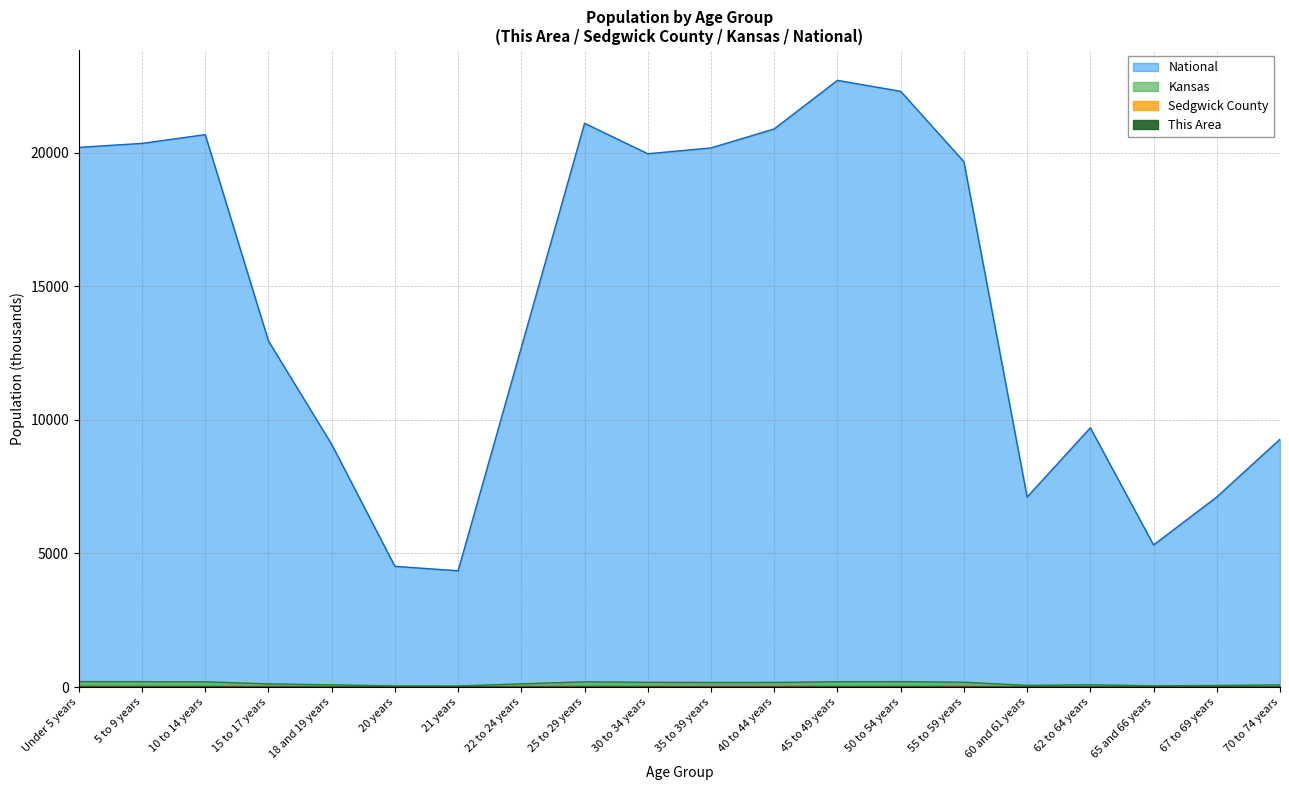

What is the label of the 16th point from the left?

60 and 61 years